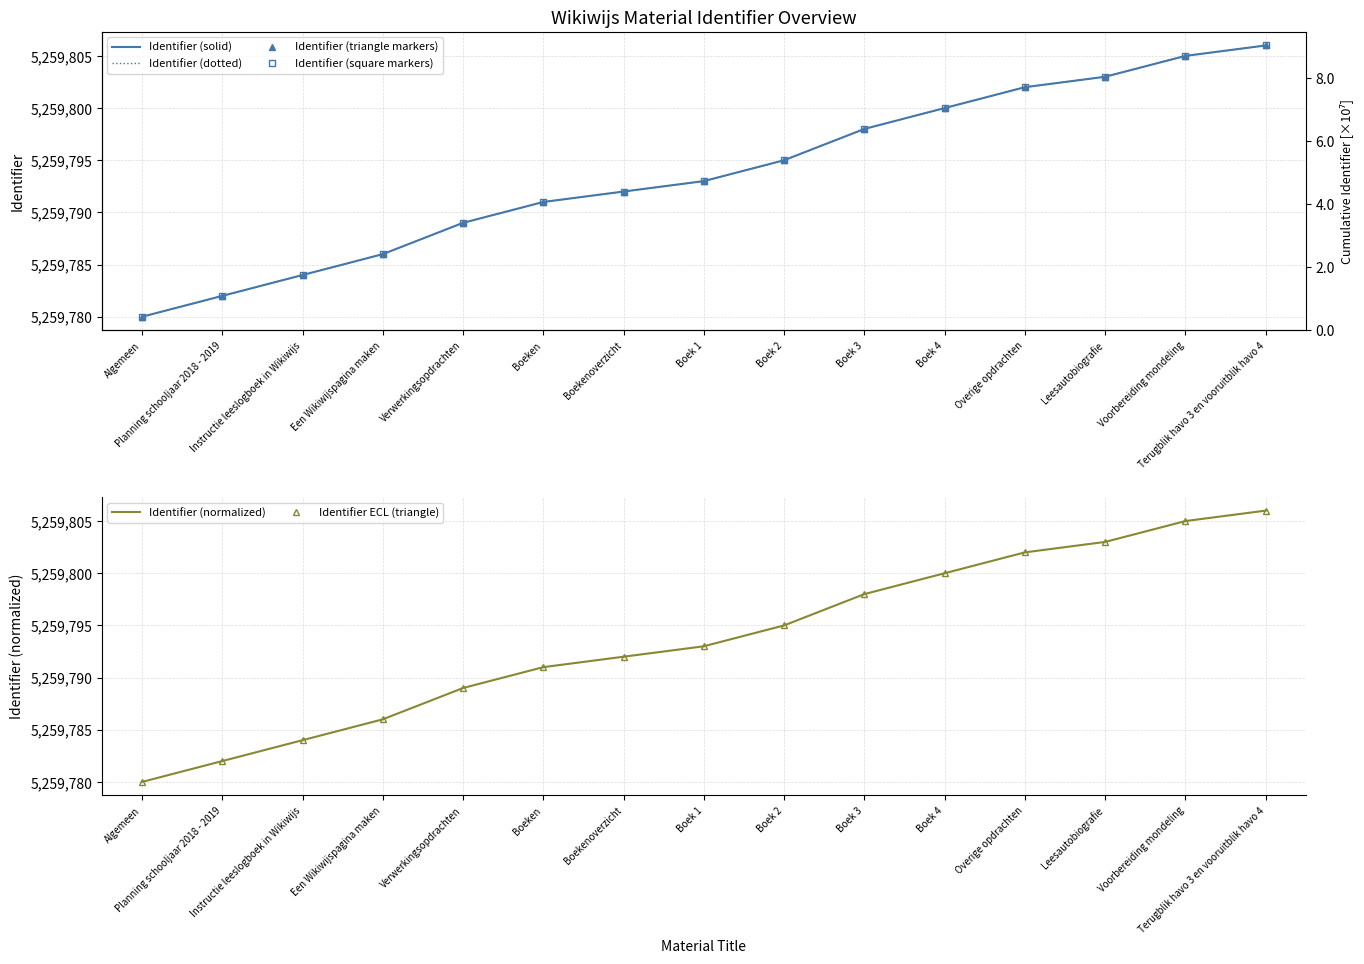

At which label does Identifier (dotted) reach its peak?

Terugblik havo 3 en vooruitblik havo 4